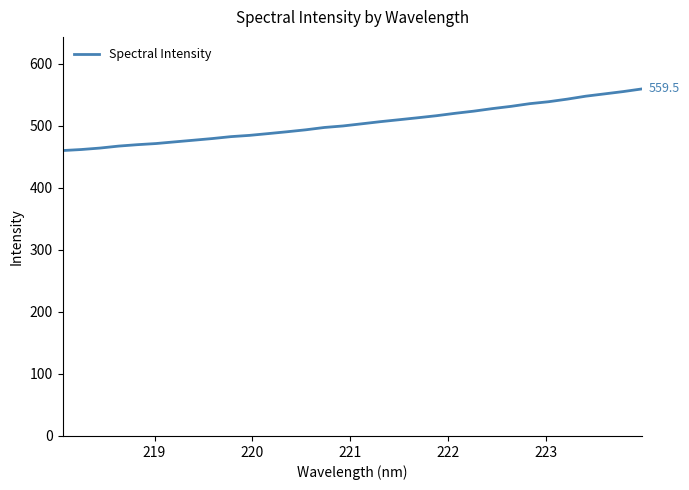

What is the smallest value displayed?

460.1